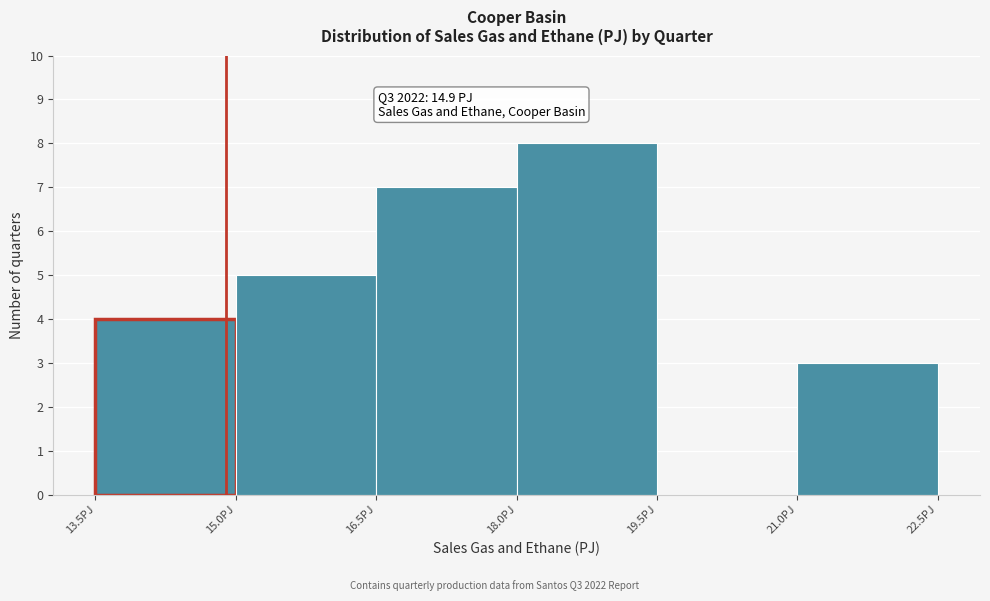

Which range on the x-axis has the tallest bar?

18.0 to 19.5